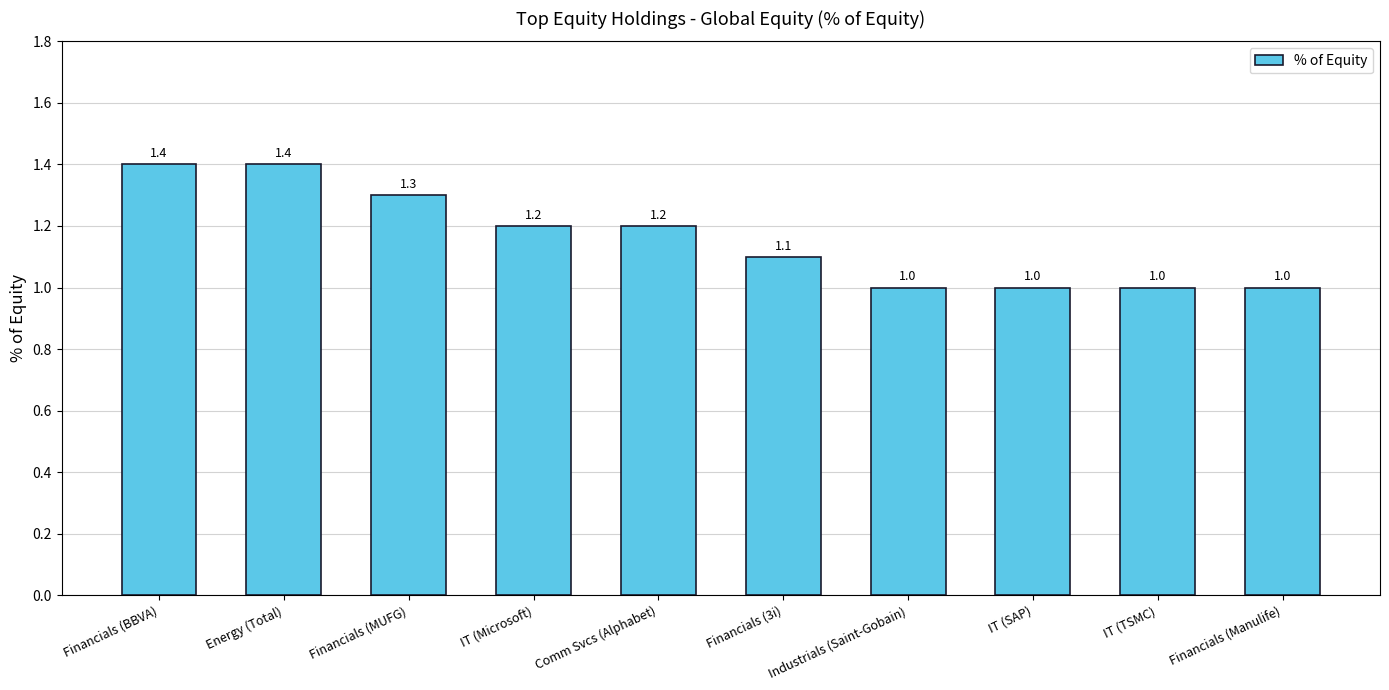

Count the number of categories in the chart.

10